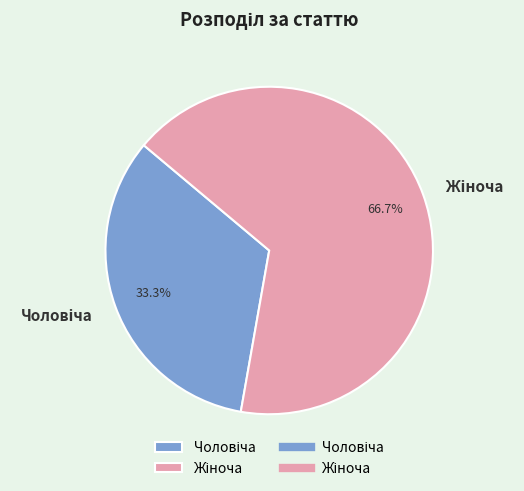

Count the number of slices in the pie.

2